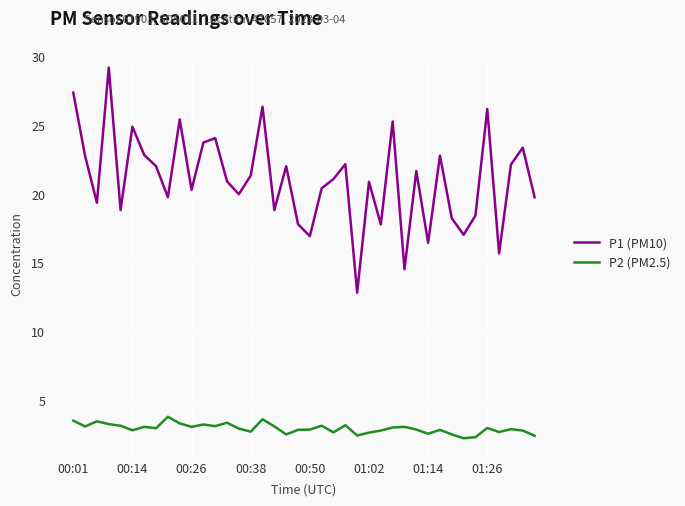

Which series has the largest total across all categories?

P1 (PM10)